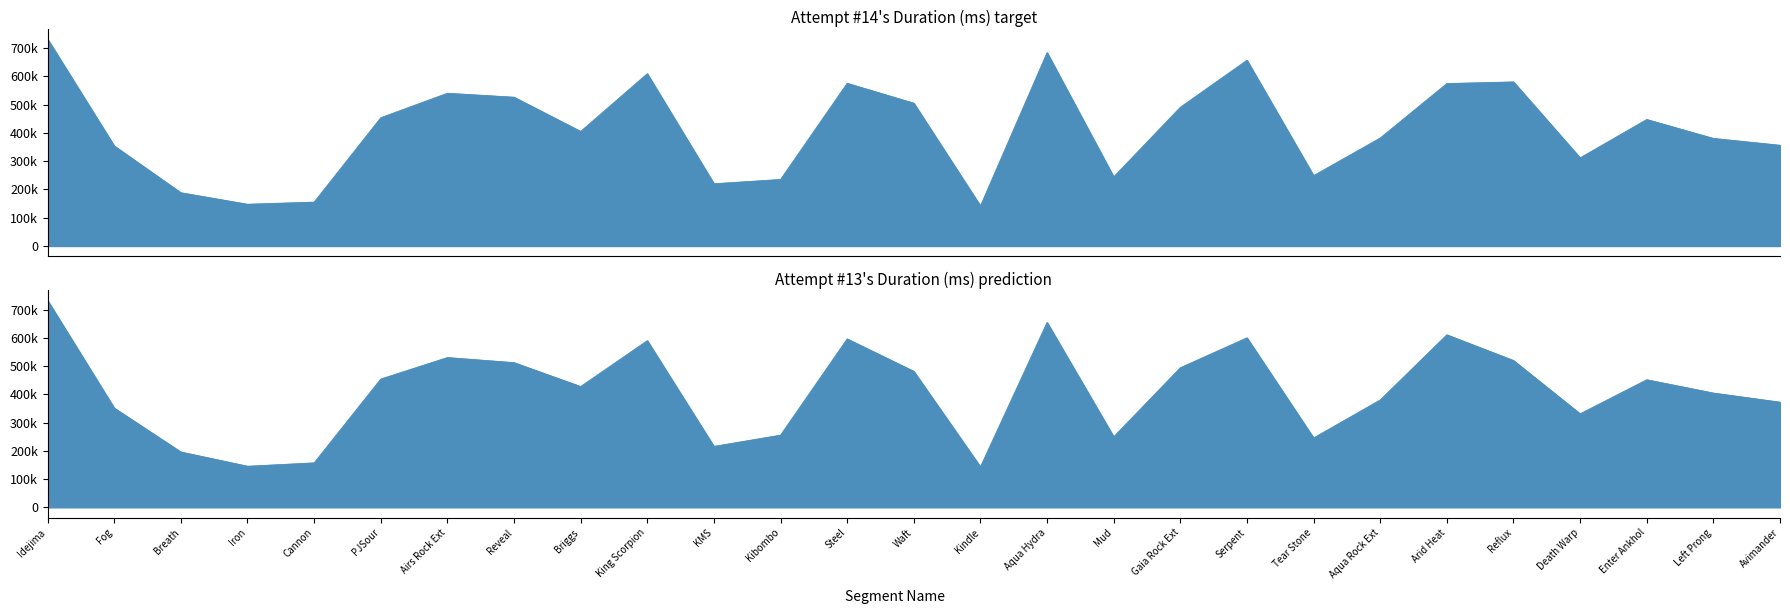

Read the Attempt #13's Duration (ms) value at Serpent, to the nearest 10.

599800